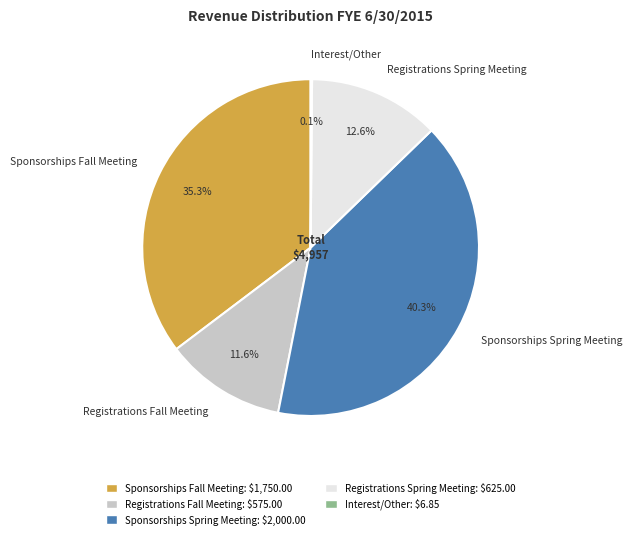

True or false: Registrations Fall Meeting accounts for 21% of the total.

False